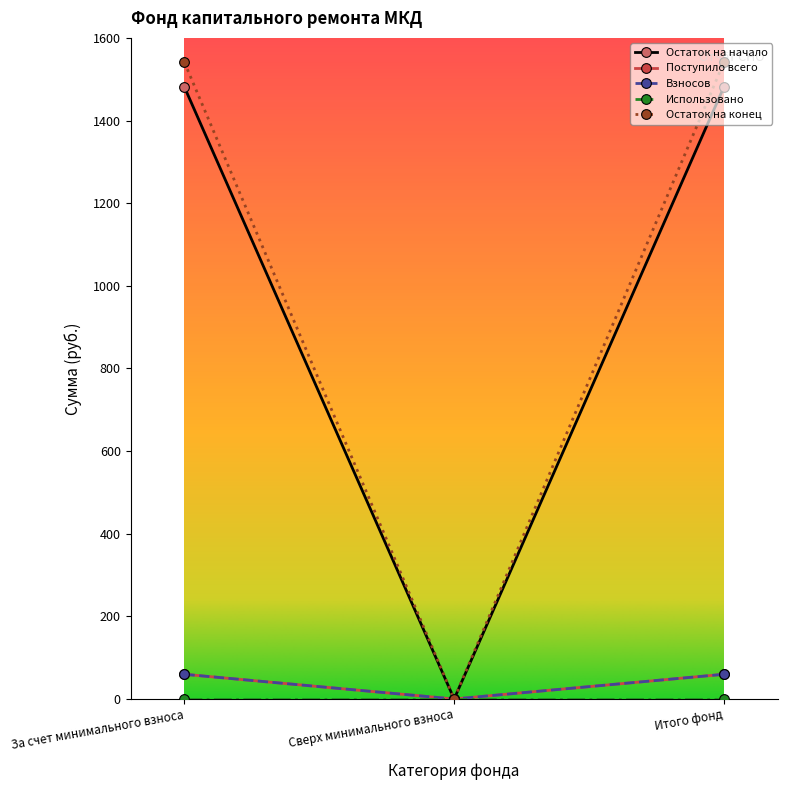

Does the chart have visible grid lines?

No